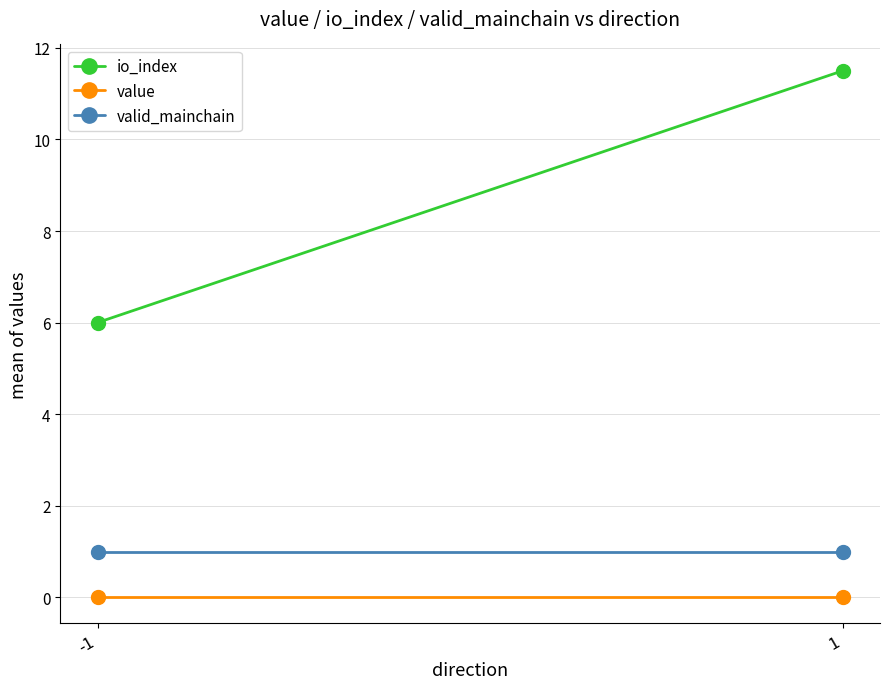

Is this an area chart (filled region under the line)?

No